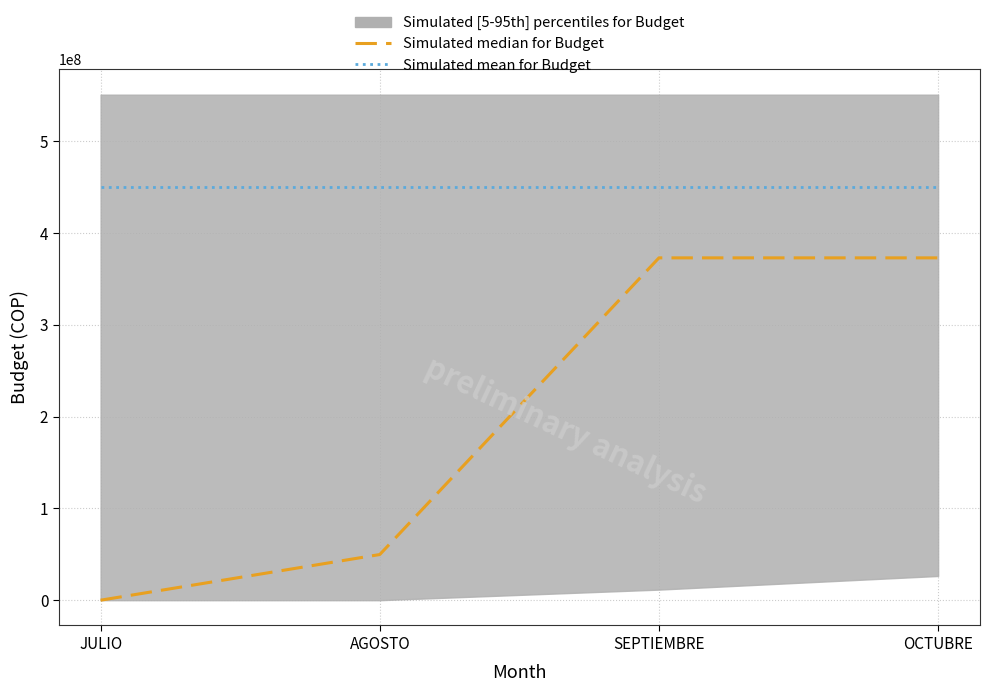

Reading left to right, transcribe all the data shown in this chart.

Simulated median for Budget: JULIO=0	AGOSTO=49763000	SEPTIEMBRE=373112000	OCTUBRE=373112000
Simulated mean for Budget: JULIO=450000000	AGOSTO=450000000	SEPTIEMBRE=450000000	OCTUBRE=450000000